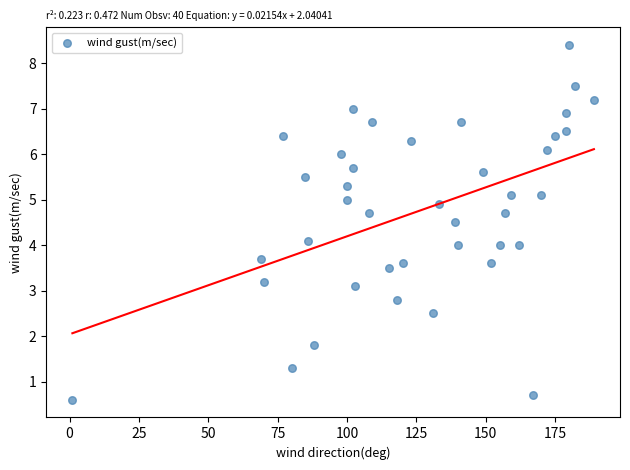

What is the range of X values (max minus min)?

188.0